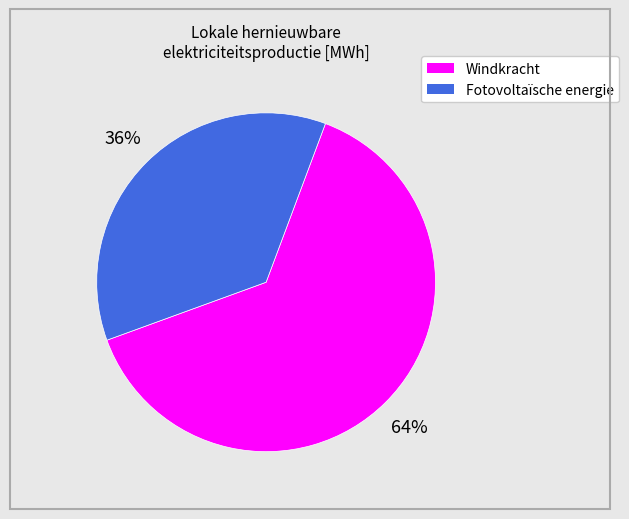

To the nearest percent, what is the average slice percentage?

50%